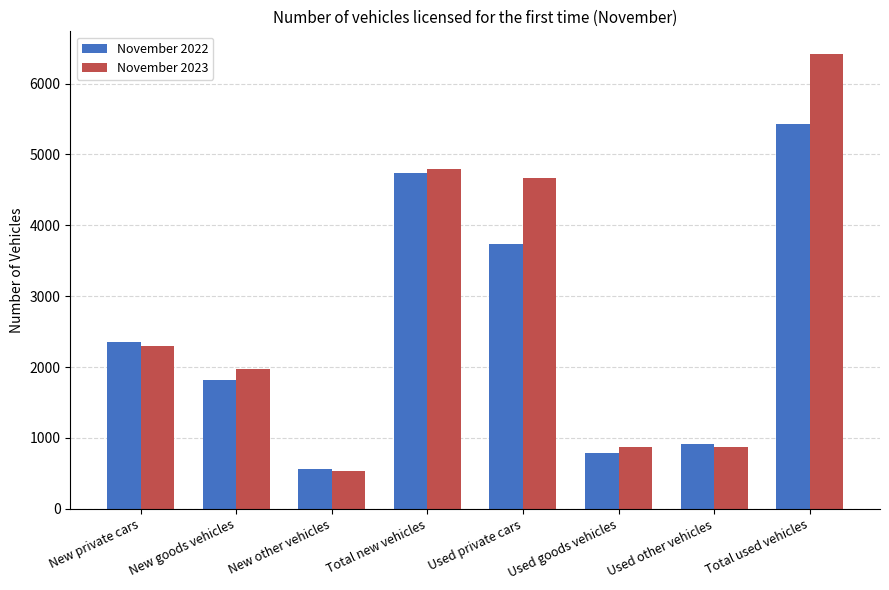

The value of November 2023 at New goods vehicles is 610. True or false?

False